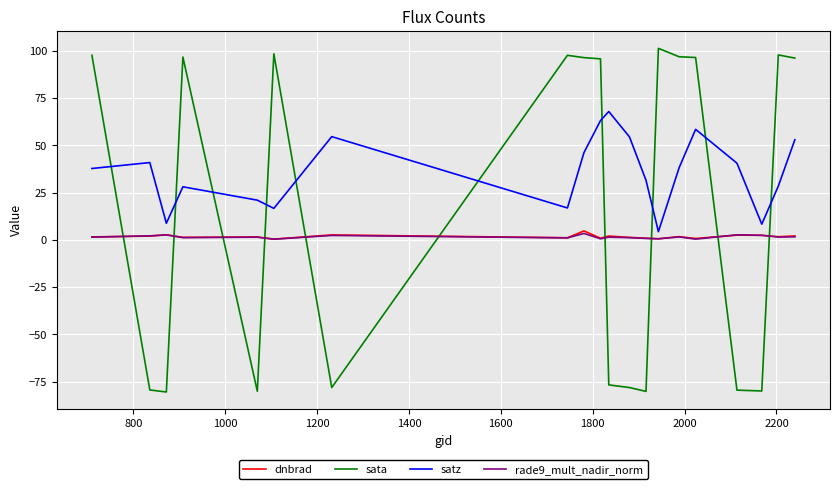

Which series has the widest spread of values?

sata